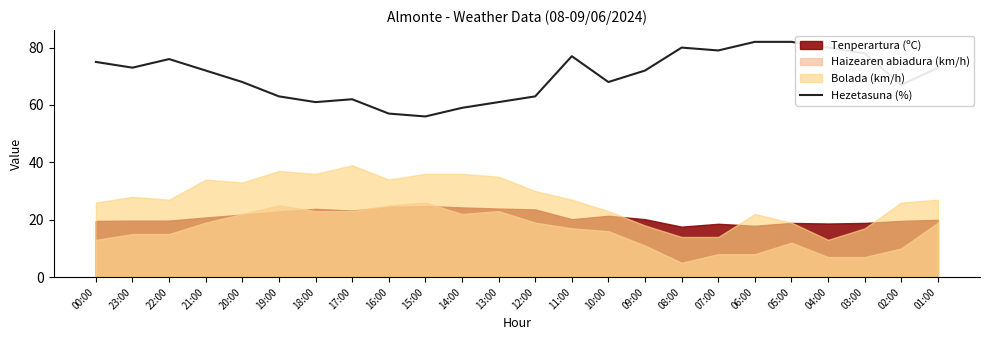

What is the lowest value of the Hezetasuna (%) series?

56